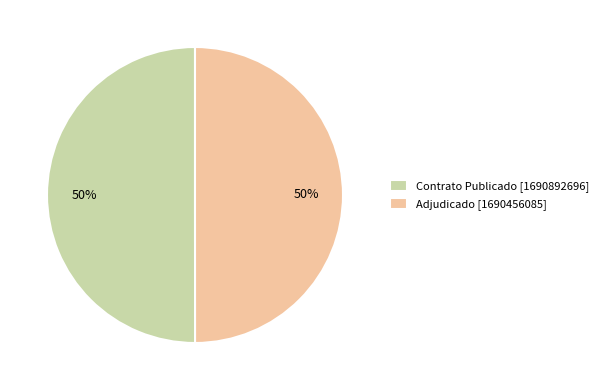

To the nearest percent, what percentage of the pie is Adjudicado [1690456085]?

50%